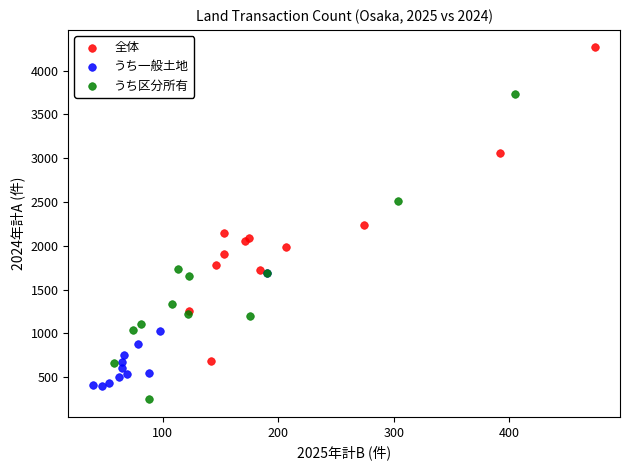

Which series has the widest spread of Y values?

全体